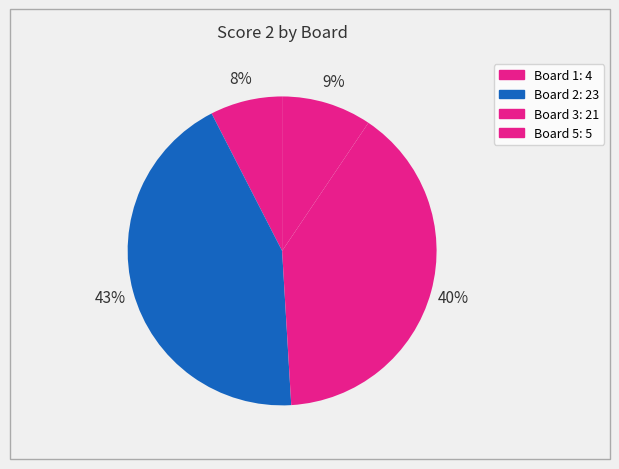

Does any single category account for the majority?

No